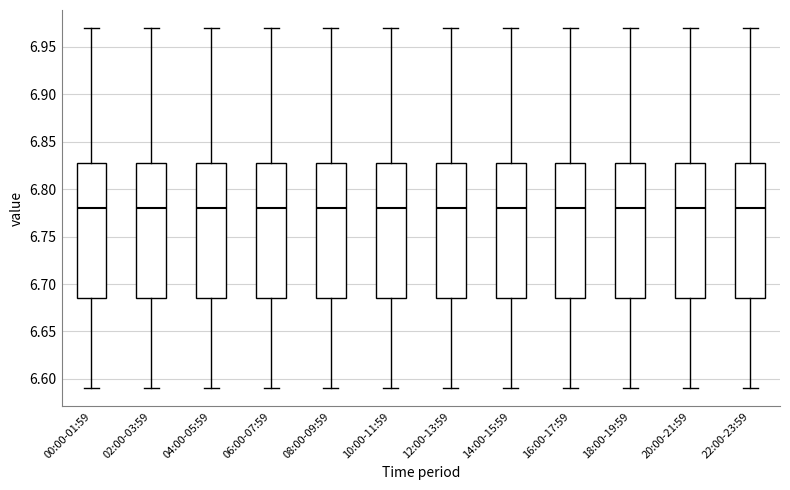

Where is the lower edge of the box for 14:00-15:59 on the y-axis? The values are not printed on the chart, so give them approximately, as read against the axis.

6.685